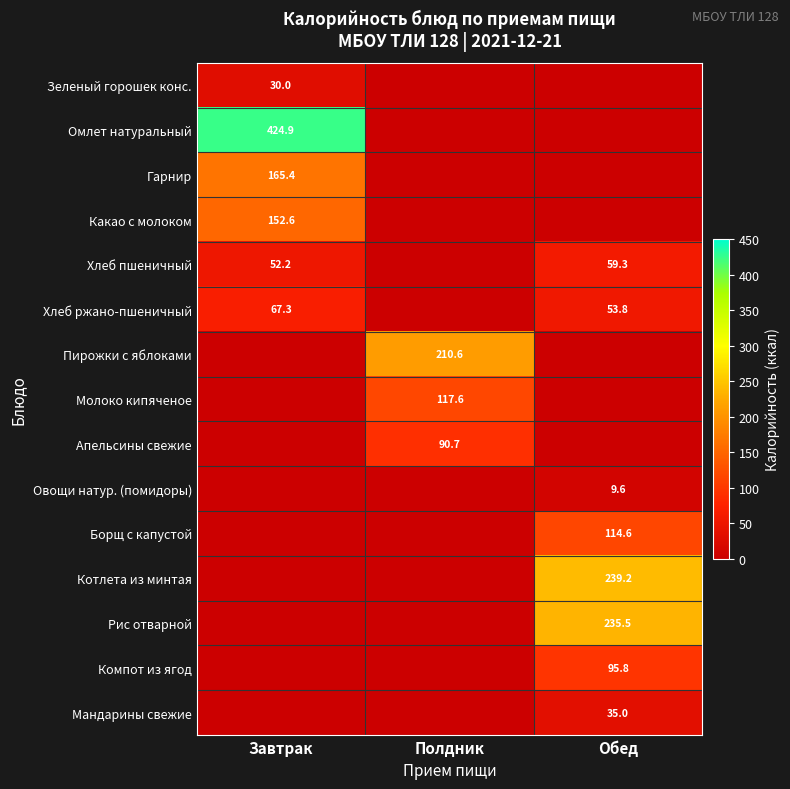

How many series are shown in this chart?

15